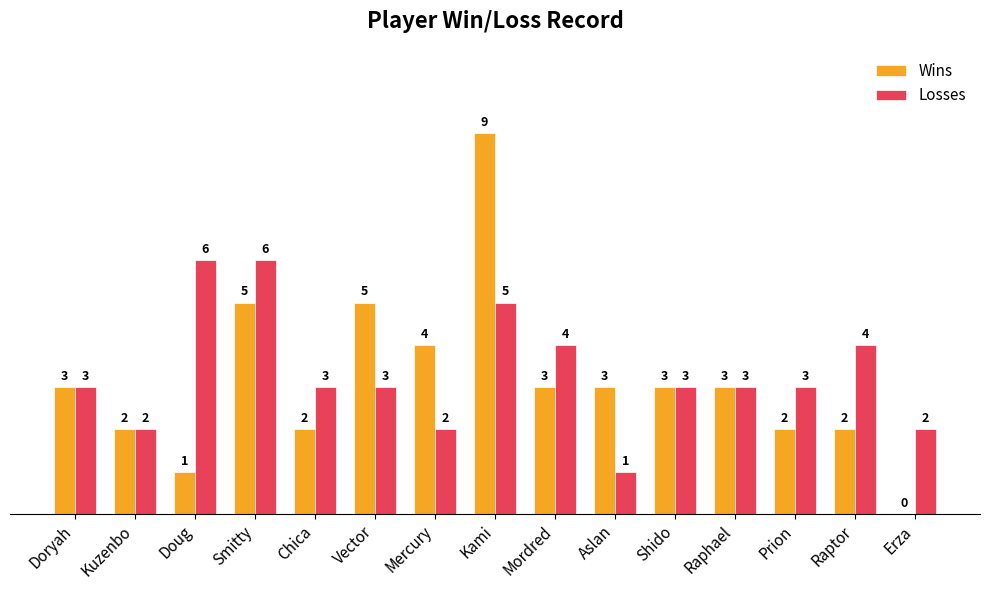

Reading right to left, list all the values displayed in this chart.

Wins: Erza=0	Raptor=2	Prion=2	Raphael=3	Shido=3	Aslan=3	Mordred=3	Kami=9	Mercury=4	Vector=5	Chica=2	Smitty=5	Doug=1	Kuzenbo=2	Doryah=3
Losses: Erza=2	Raptor=4	Prion=3	Raphael=3	Shido=3	Aslan=1	Mordred=4	Kami=5	Mercury=2	Vector=3	Chica=3	Smitty=6	Doug=6	Kuzenbo=2	Doryah=3